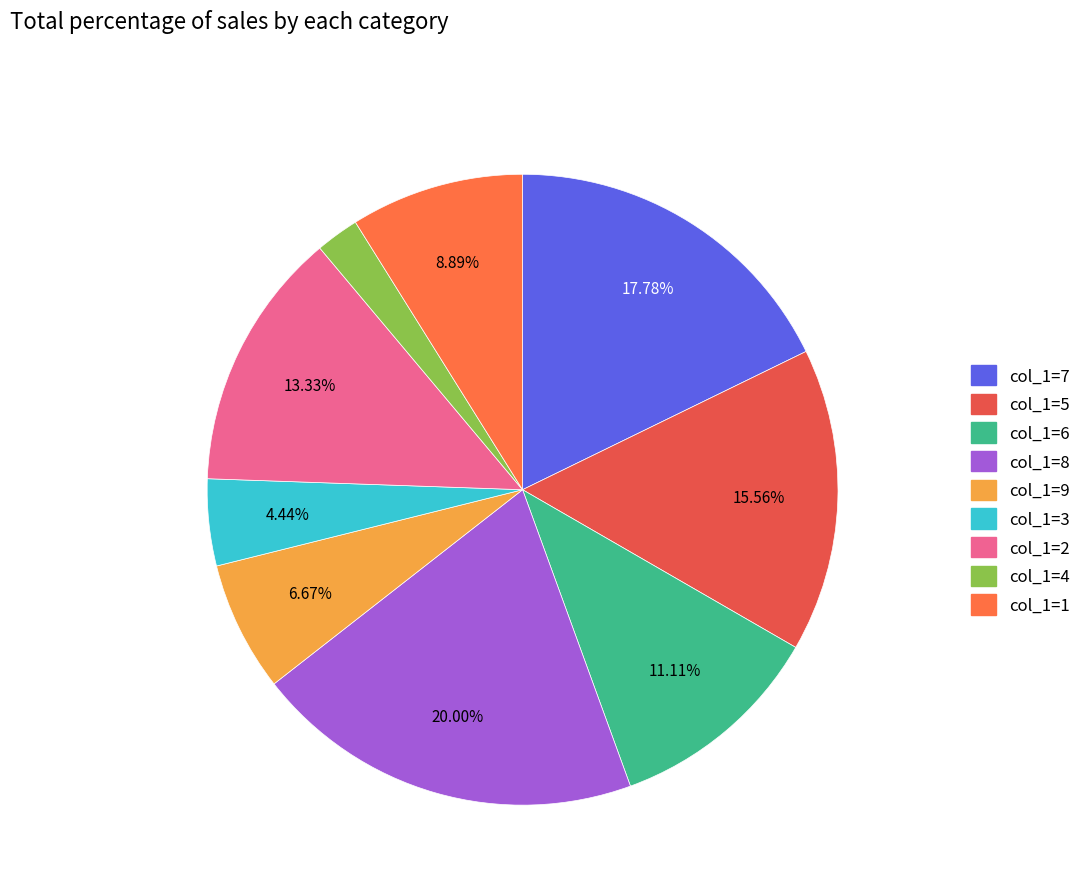

Do col_1=9 and col_1=5 together represent more than half of the pie?

No